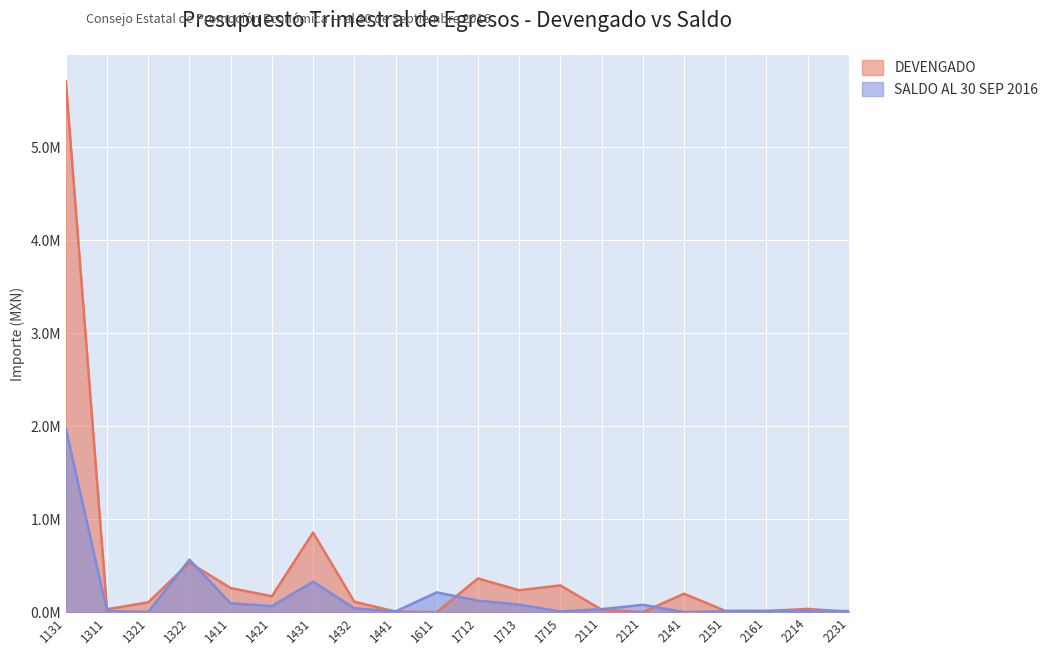

Where is the first local maximum for SALDO?

1322